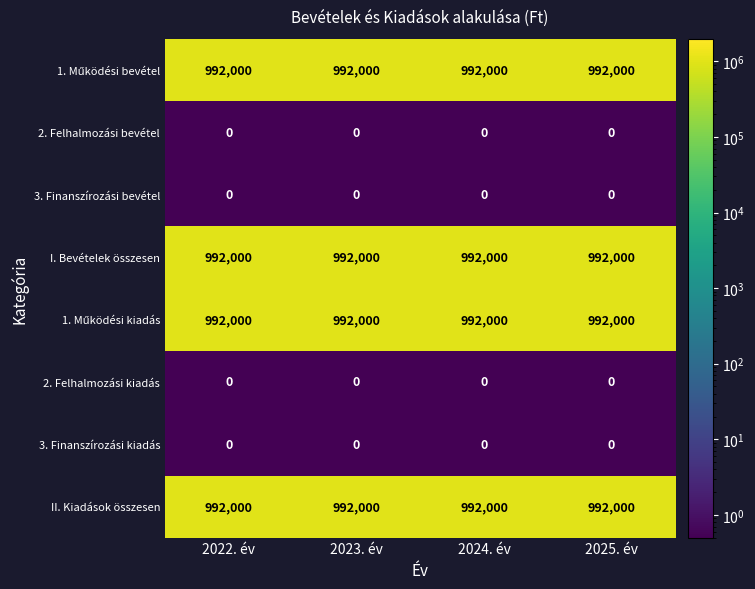

What is the maximum value for II. Kiadások összesen?

992000